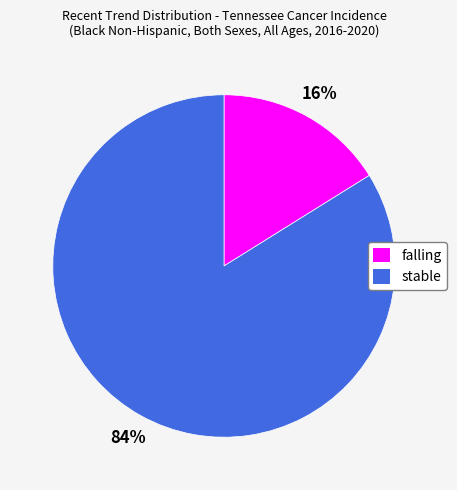

To the nearest percent, what is the difference between the largest and smallest slice percentages?

68%